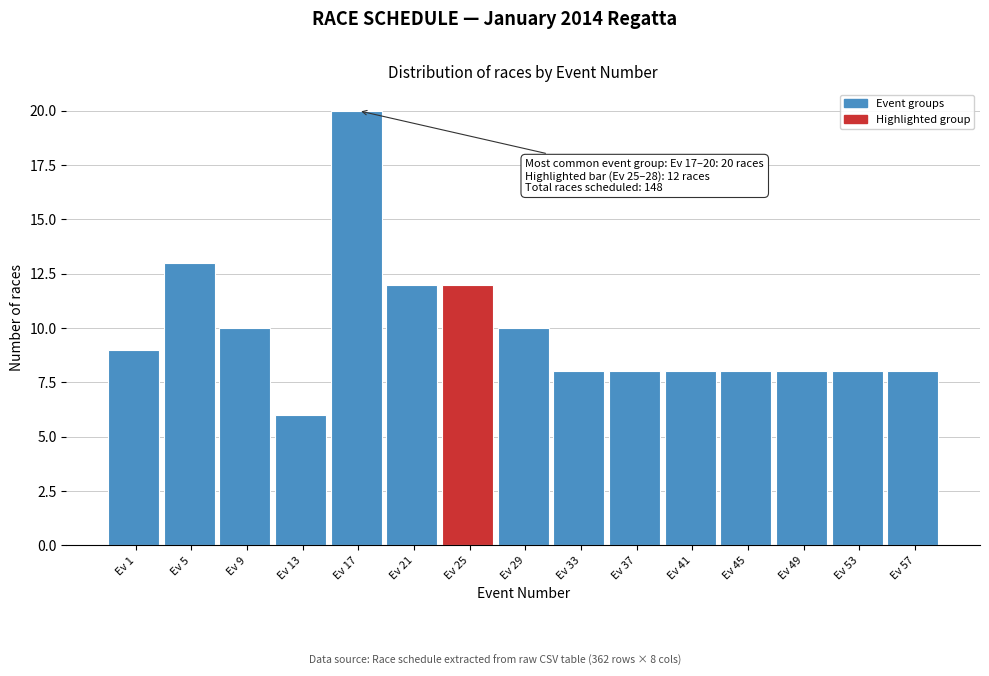

Reading left to right, extract all data points from this chart.

9	13	10	6	20	12	12	10	8	8	8	8	8	8	8